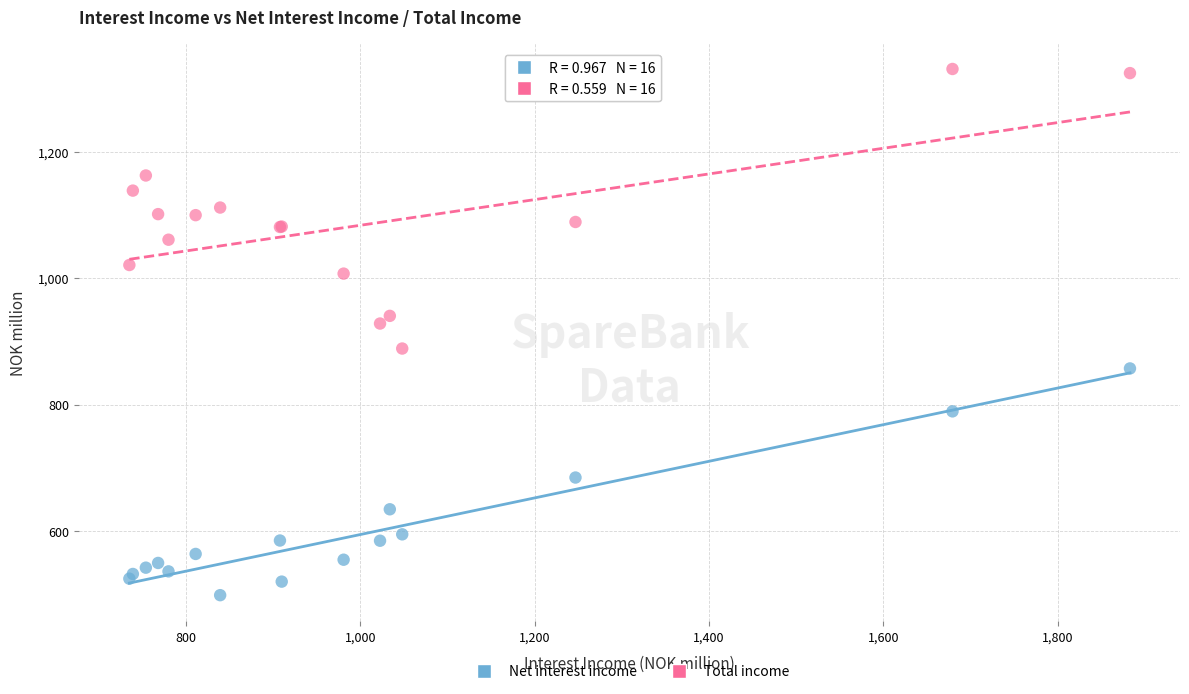

Across all series, what Y value is closest to 914?

928.4